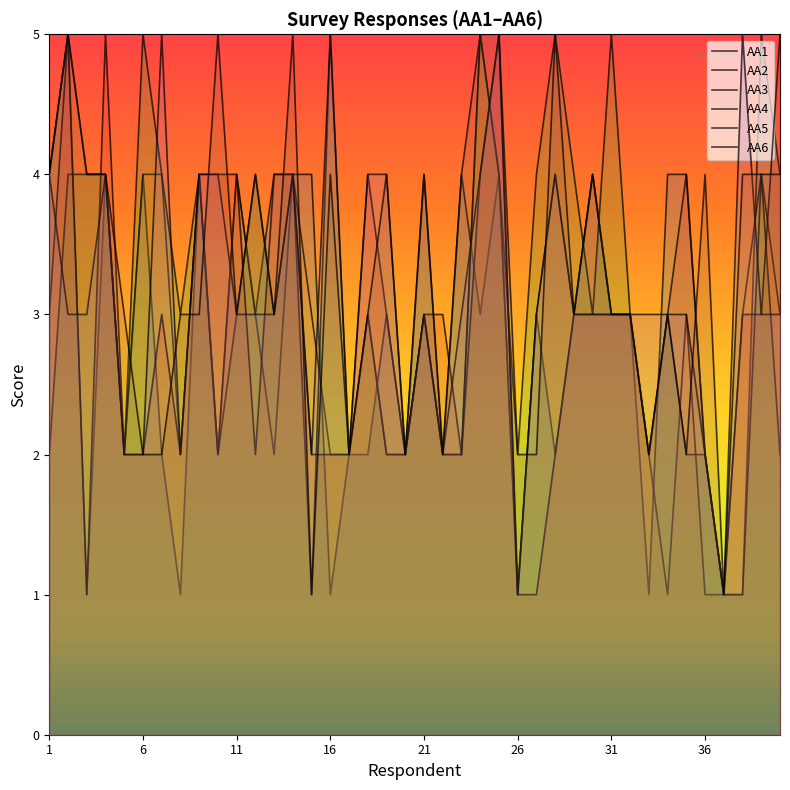

What is the highest value of the AA5 series?

5